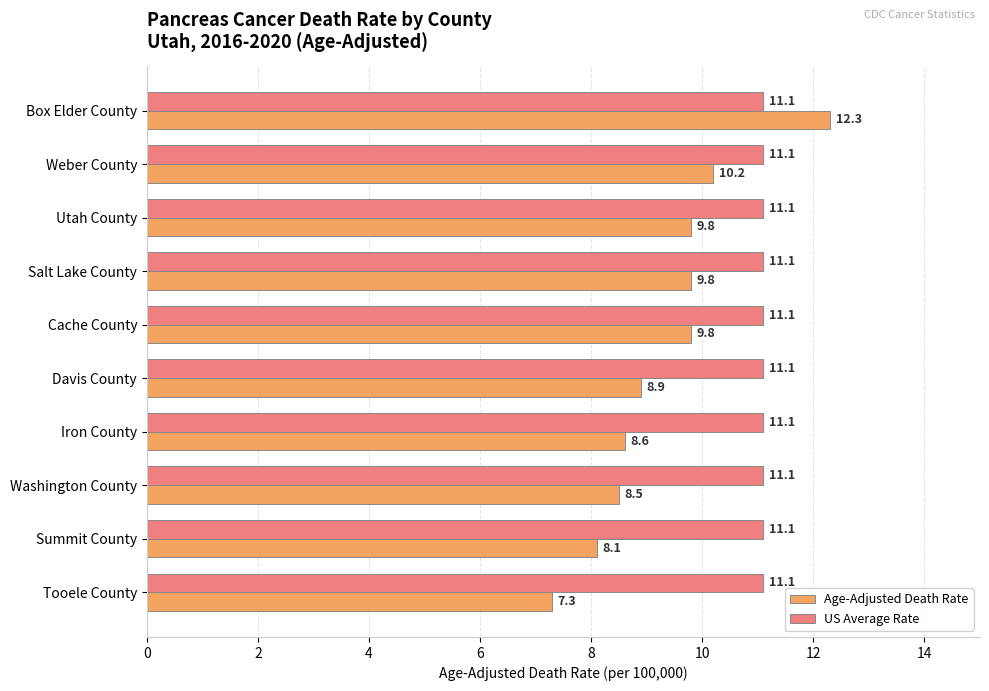

What is the average value of the US Average Rate series?

11.1